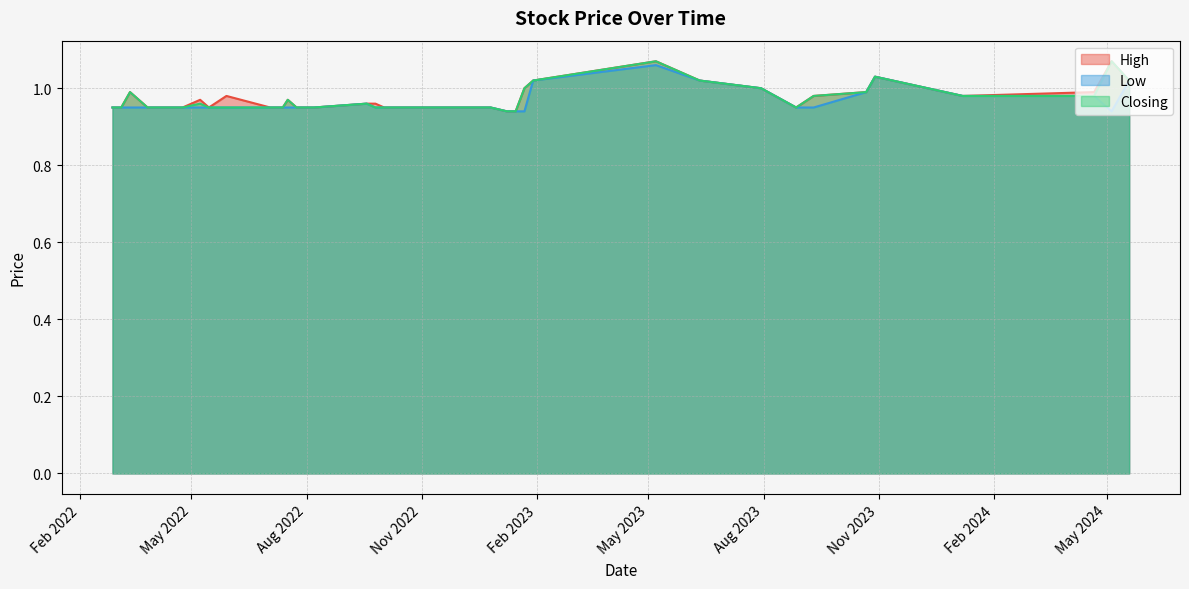

True or false: High and Closing cross at least once.

False